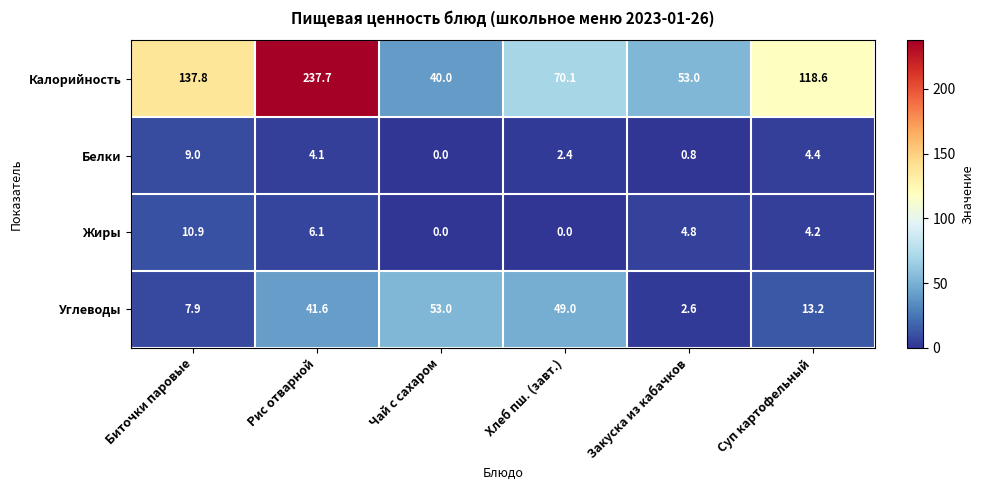

Reading left to right, what are all the values shown in this chart?

Калорийность: 137.8	237.7	40.0	70.1	53.0	118.6
Белки: 9.0	4.1	0.0	2.4	0.8	4.4
Жиры: 10.9	6.1	0.0	0.0	4.8	4.2
Углеводы: 7.9	41.6	53.0	49.0	2.6	13.2